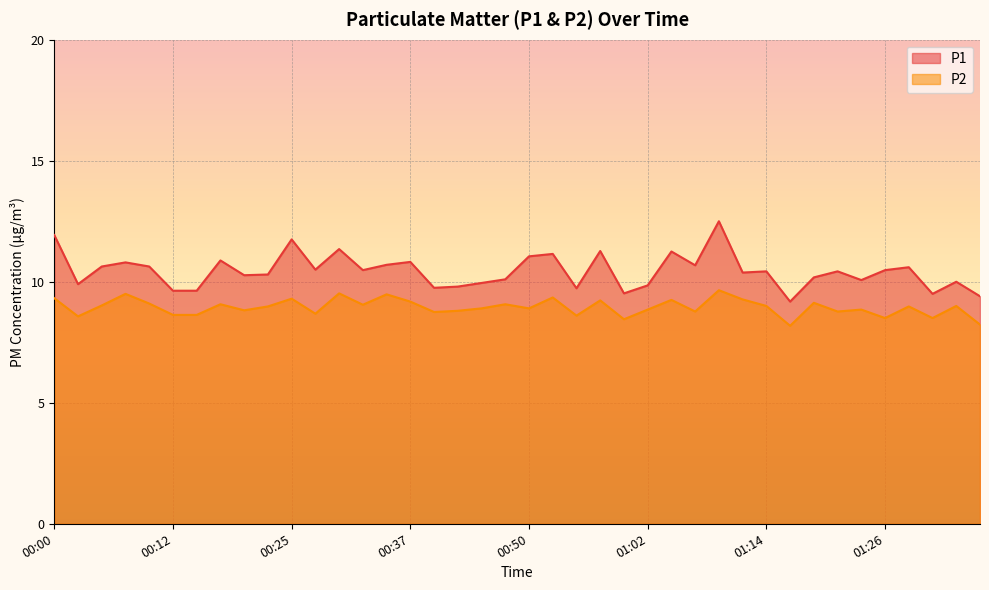

True or false: P1 and P2 intersect in this chart.

False